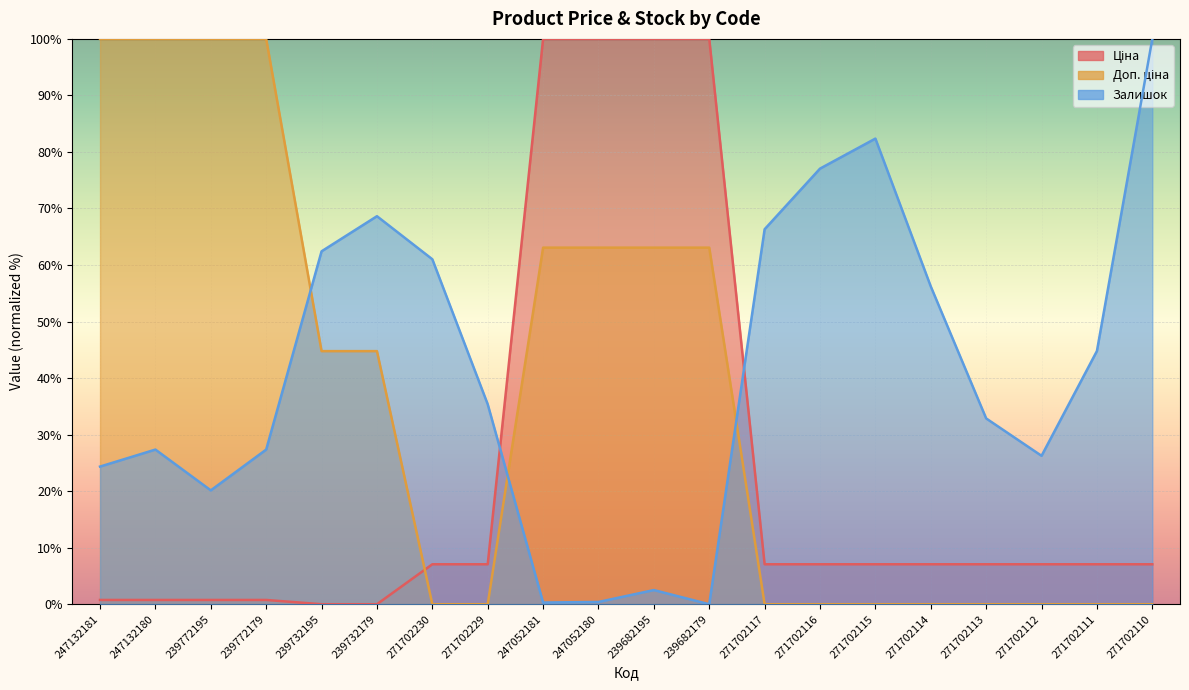

At how many categories does at least one series exceed 86?

9